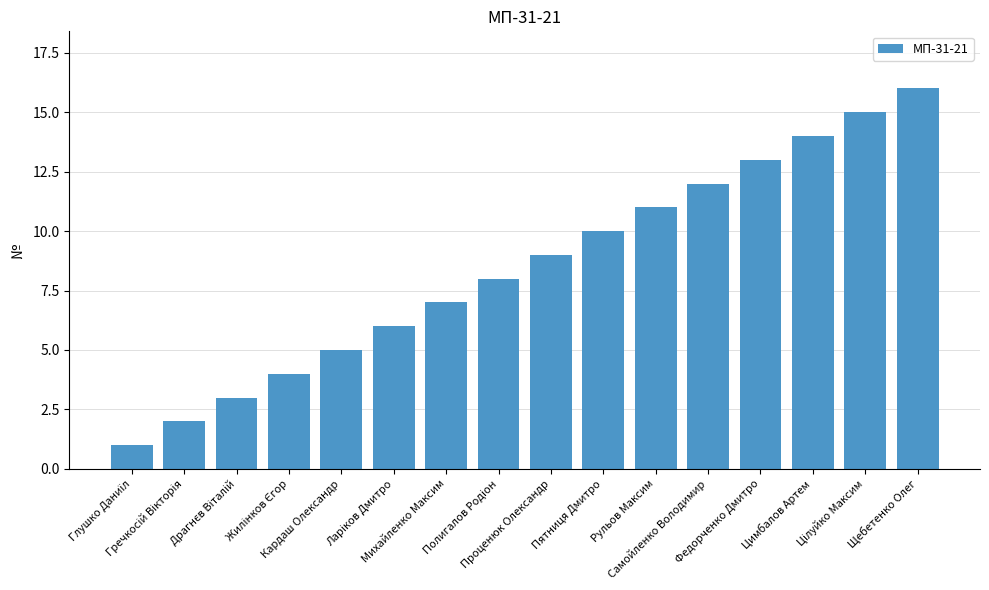

Does the chart contain stacked bars?

No